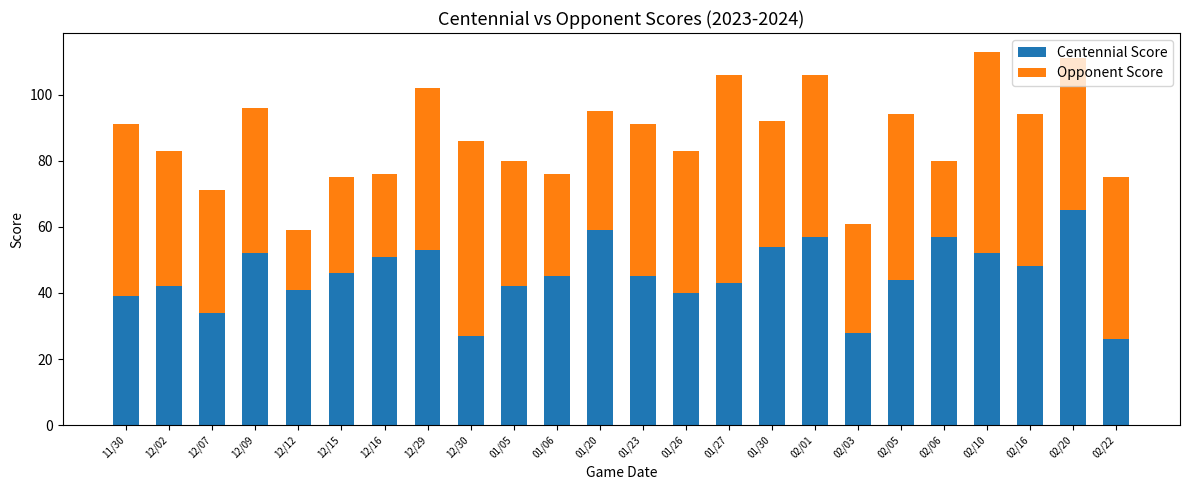

True or false: Centennial Score has a value of 40 at 01/26.

True